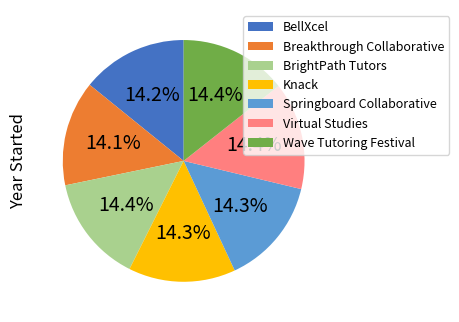

To the nearest percent, what percentage of the pie is Springboard Collaborative?

14%